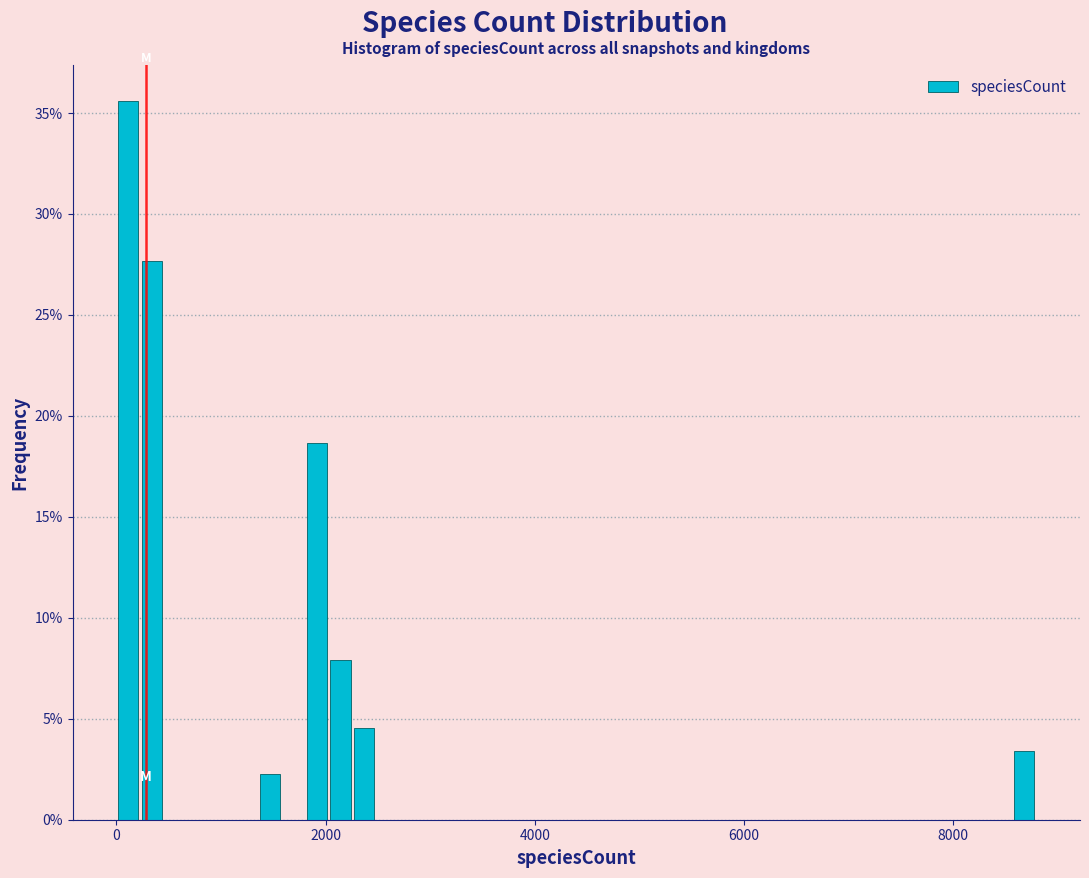

Around what value on the x-axis is the tallest bar? Give the approximate position of its centre, as read against the axis.

200